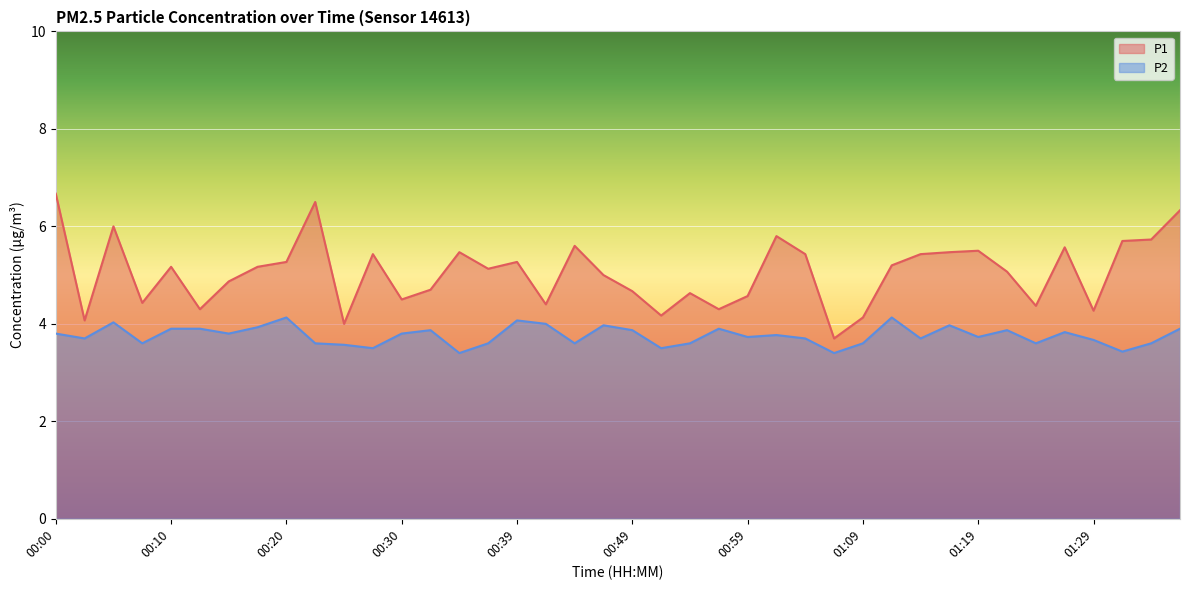

How many data points in P1 are less than 5?

17